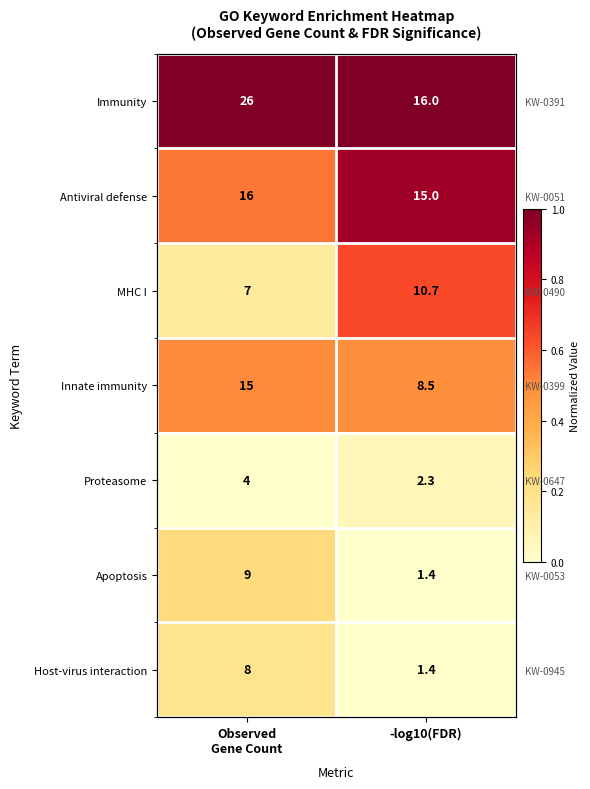

Rank the series at Observed Gene Count from highest to lowest value.

Immunity, Antiviral defense, Innate immunity, Apoptosis, Host-virus interaction, MHC I, Proteasome